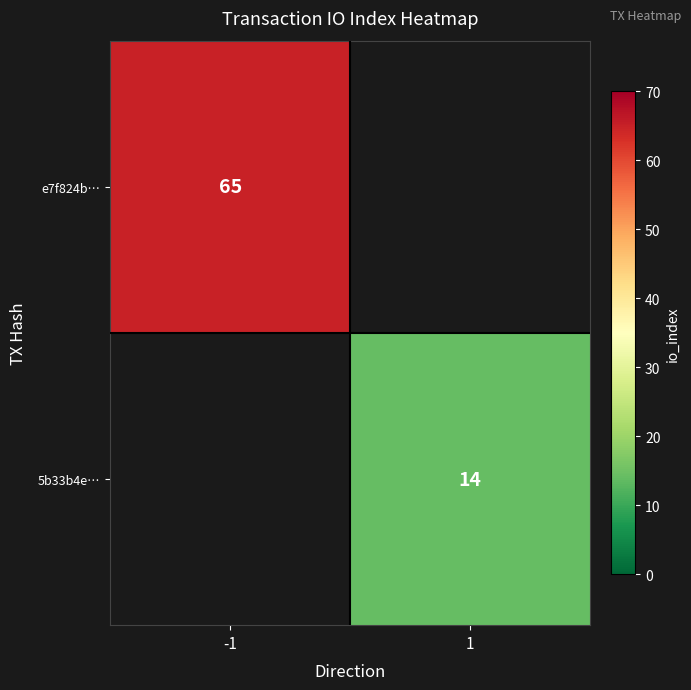

True or false: e7f824b… has a value of 65 at -1.

True